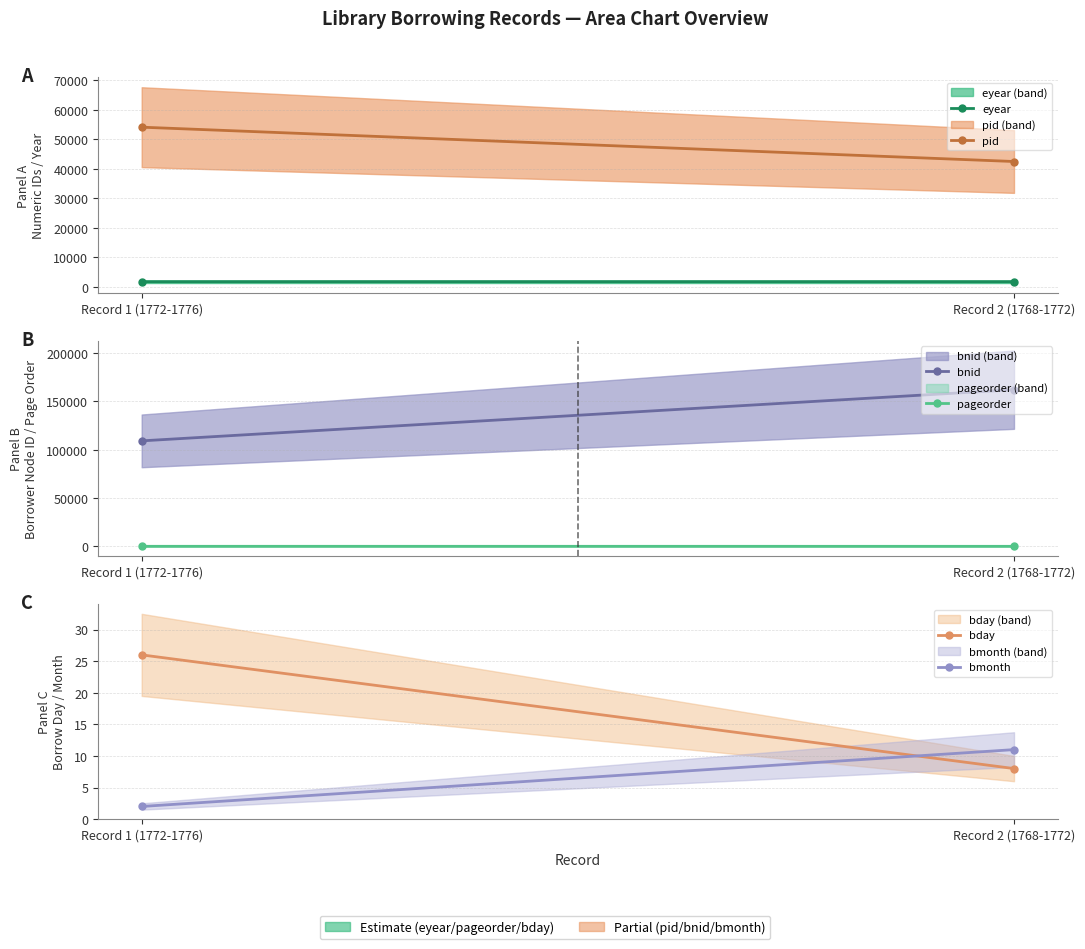

Which series has the largest total across all categories?

bnid